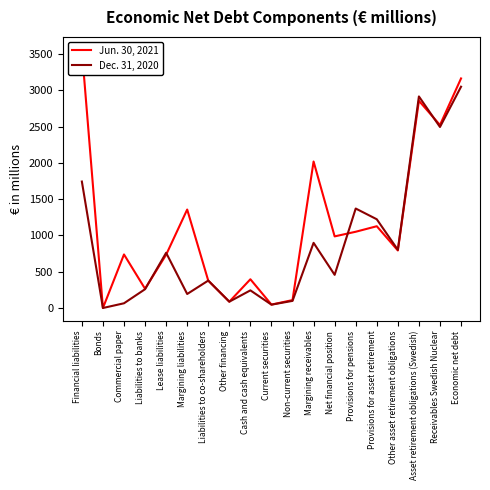

What is the difference between the highest and lowest values at Asset retirement obligations (Swedish)?

60